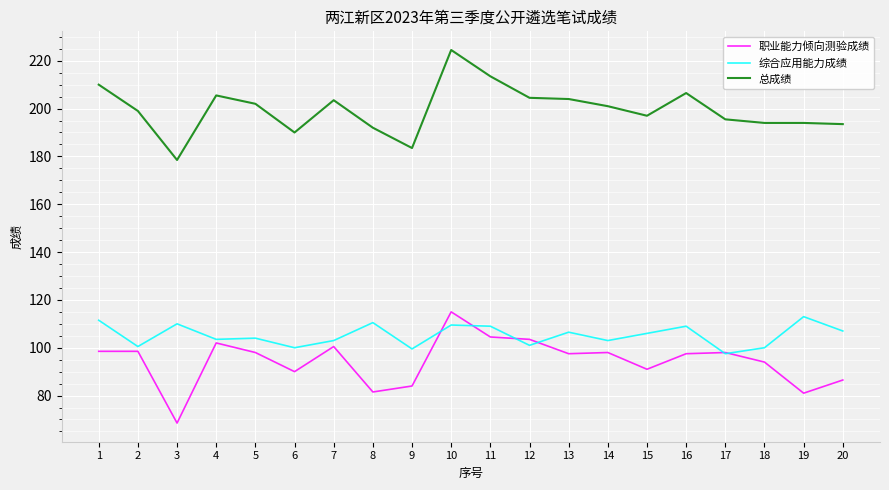

At which category does 总成绩 reach its first local valley?

3